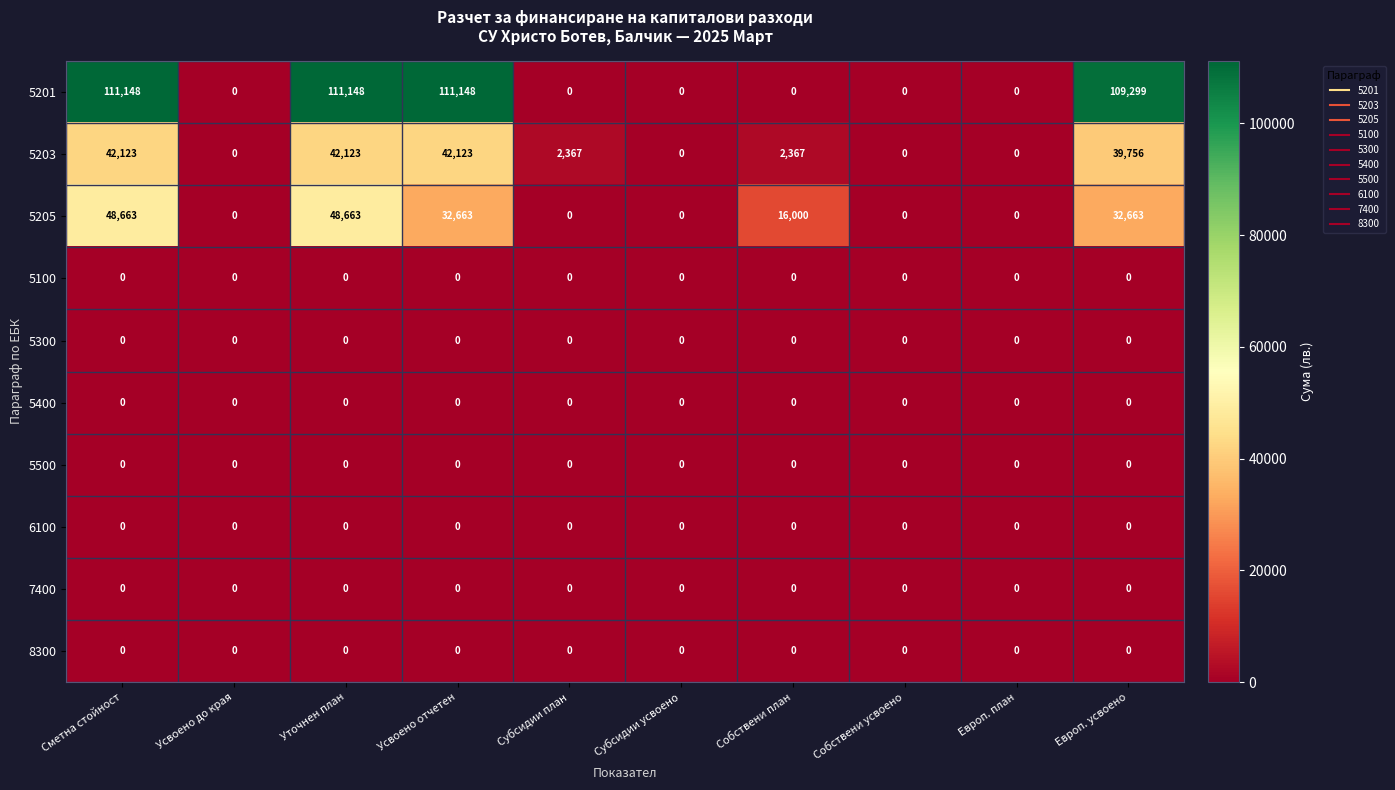

At which label does 5203 first exceed 2367?

Сметна стойност